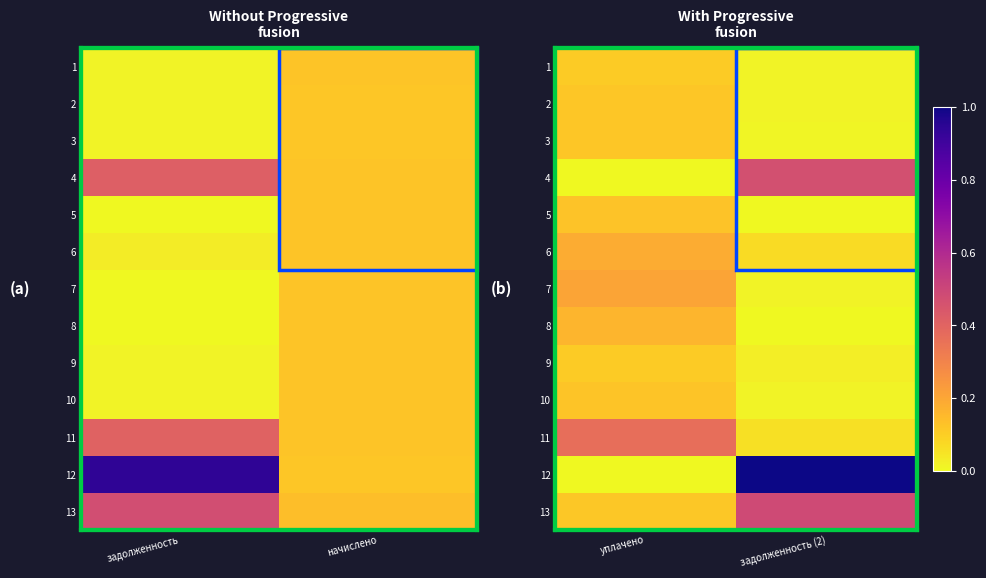

How many categories are shown in the chart?

2